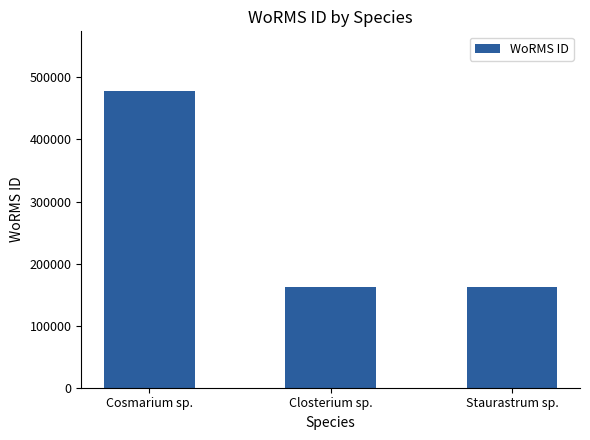

True or false: the data shows 248203 at Closterium sp..

False